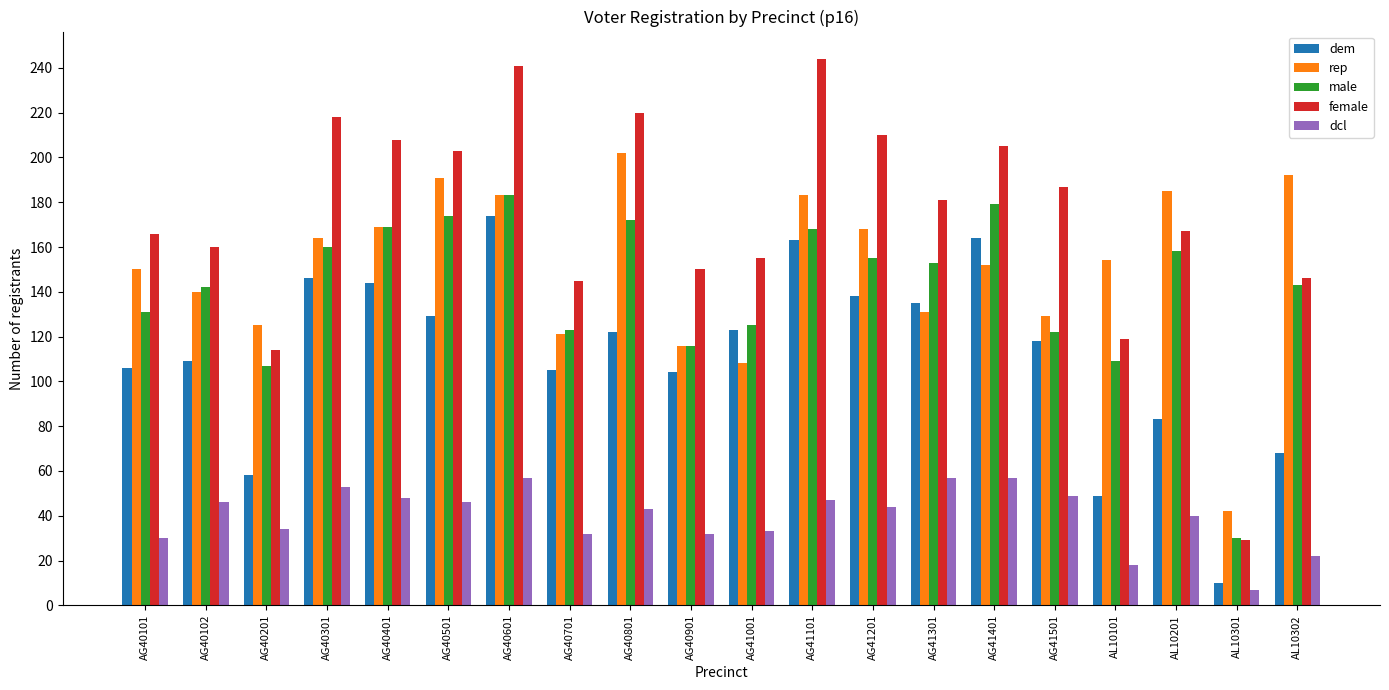

The female series shows 58 at AG40401. True or false?

False